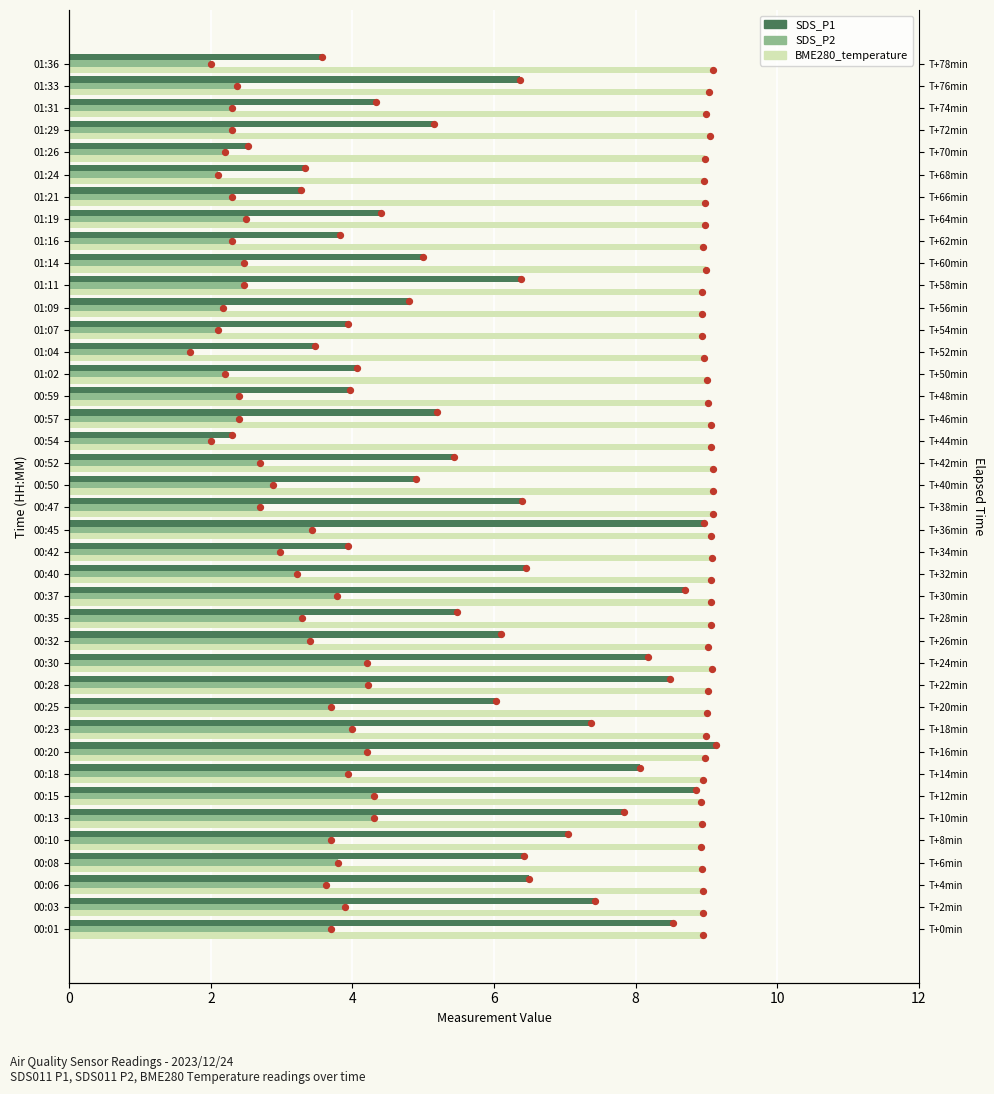

Which series has the largest total across all categories?

BME280_temperature